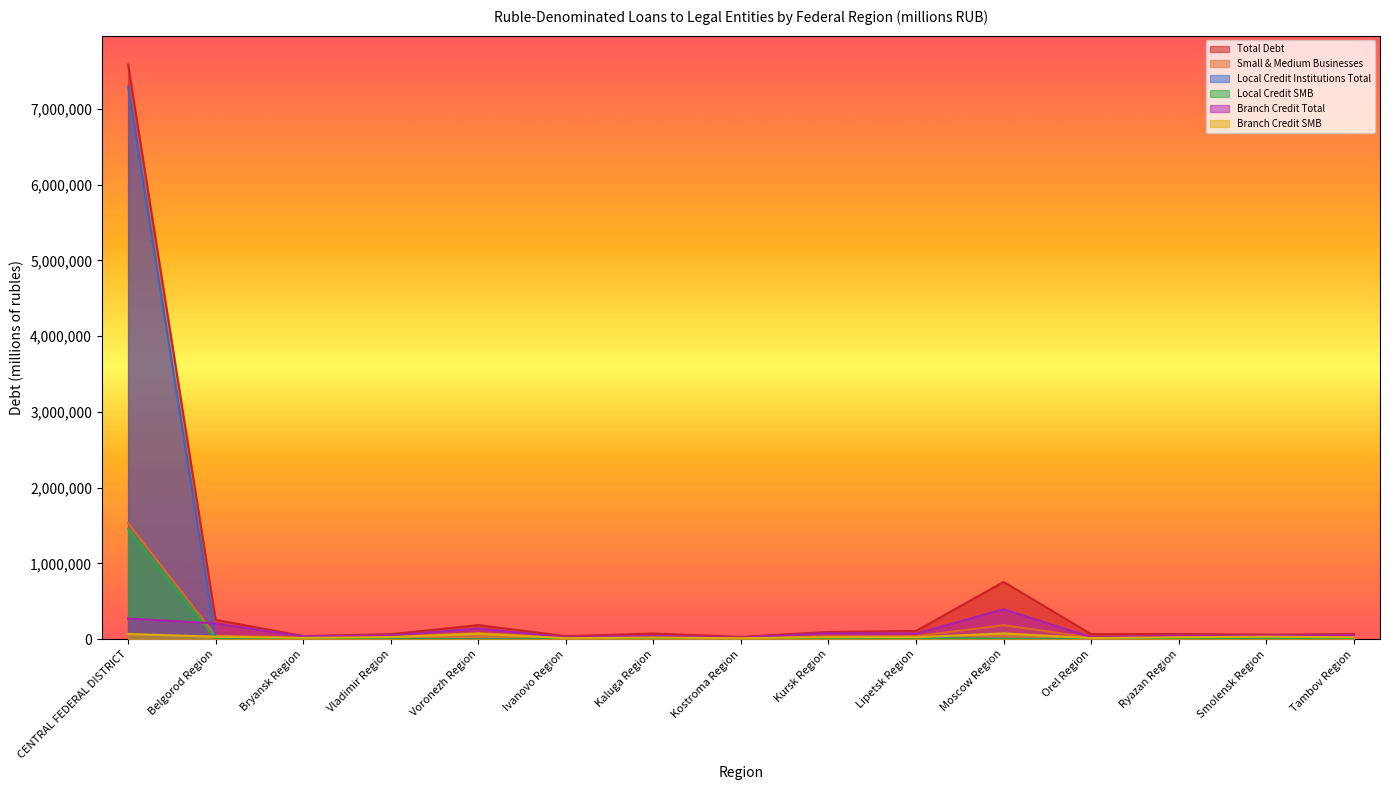

What is the sum of all Local Credit Institutions Total values?

7355130